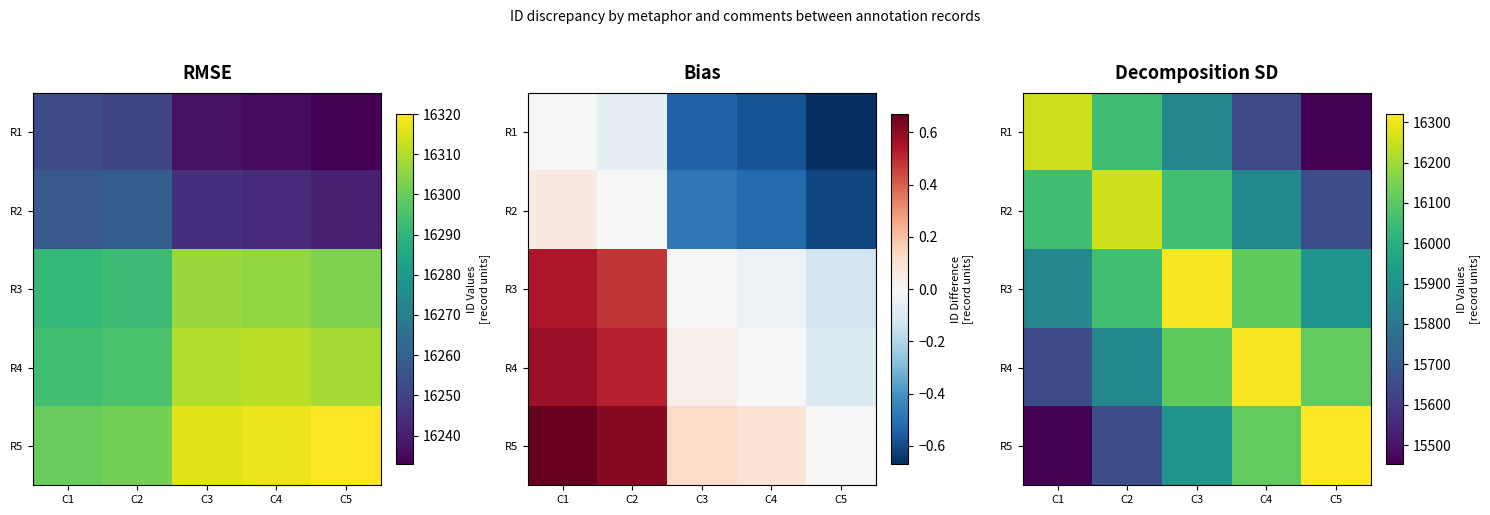

Read the R1 value at C4, to the nearest 10.

15650